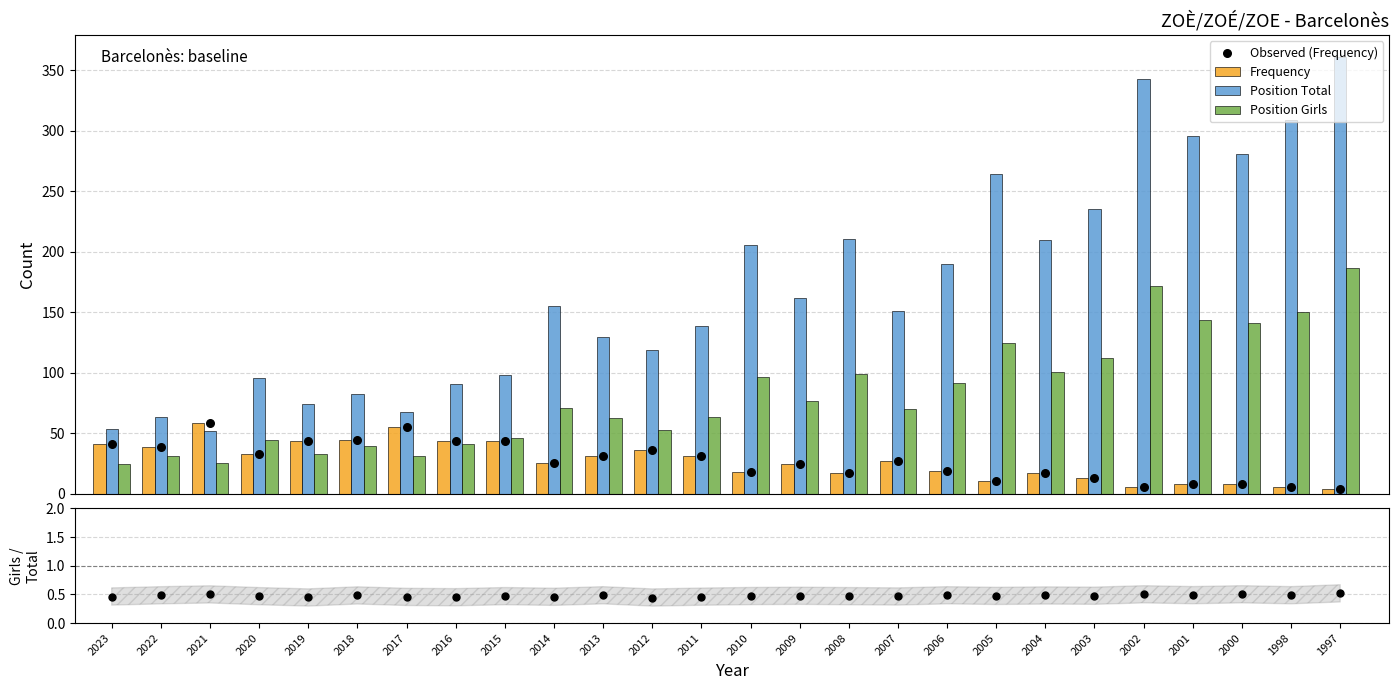

What is the total value across all series at 2015?

232.5